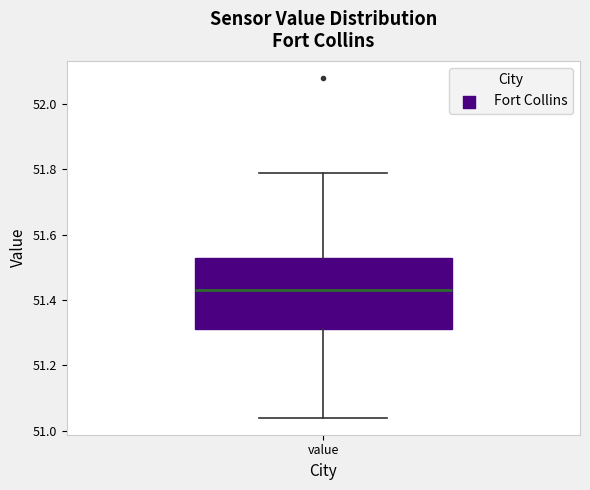

Transcribe this box plot: give where the median line is, the range the box spans, and where the two whiskers end, as read against the y-axis. The values are not printed on the chart, so give them approximately, as read against the axis.

median 51.44, box 51.32 to 51.54, whiskers 51.04 to 51.80